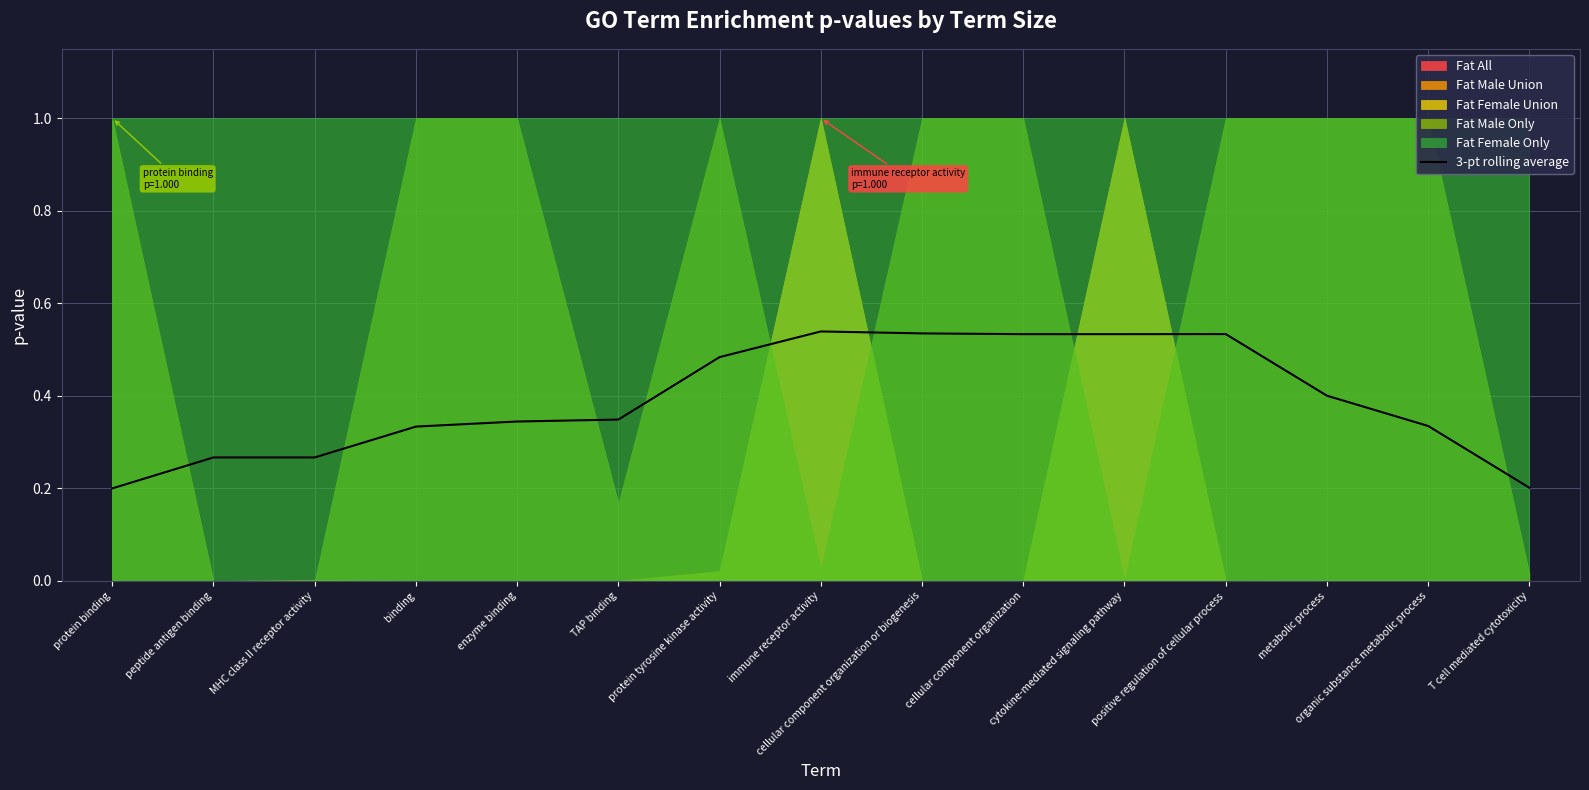

Reading right to left, what are all the values shown in this chart?

T cell mediated cytotoxicity=0.2	organic substance metabolic process=0.3	metabolic process=0.4	positive regulation of cellular process=0.5	cytokine-mediated signaling pathway=0.5	cellular component organization=0.5	cellular component organization or biogenesis=0.5	immune receptor activity=0.5	protein tyrosine kinase activity=0.5	TAP binding=0.3	enzyme binding=0.3	binding=0.3	MHC class II receptor activity=0.3	peptide antigen binding=0.3	protein binding=0.2